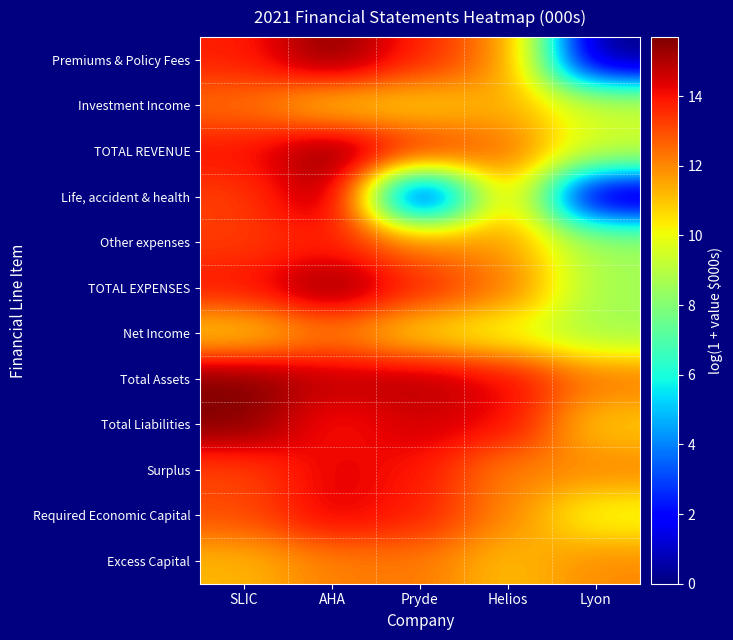

At which category is the sum across all series the highest?

AHA